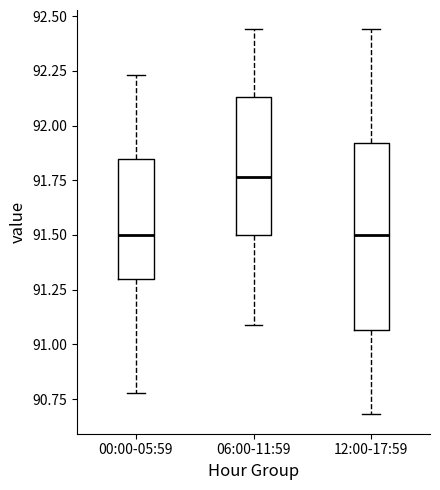

Reading left to right, transcribe this box plot: for each box, give where its median line is, the range the box spans, and where its two whiskers end, as read against the y-axis. The values are not printed on the chart, so give them approximately, as read against the axis.

00:00-05:59: median 91.50, box 91.30 to 91.85, whiskers 90.80 to 92.25
06:00-11:59: median 91.75, box 91.50 to 92.15, whiskers 91.10 to 92.45
12:00-17:59: median 91.50, box 91.05 to 91.90, whiskers 90.70 to 92.45